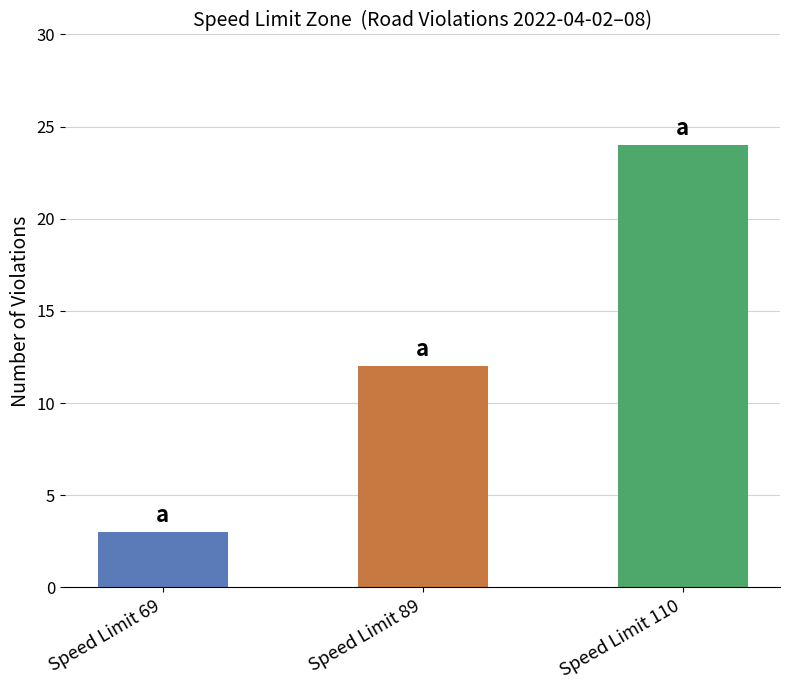

What is the difference between the maximum and minimum values?

21